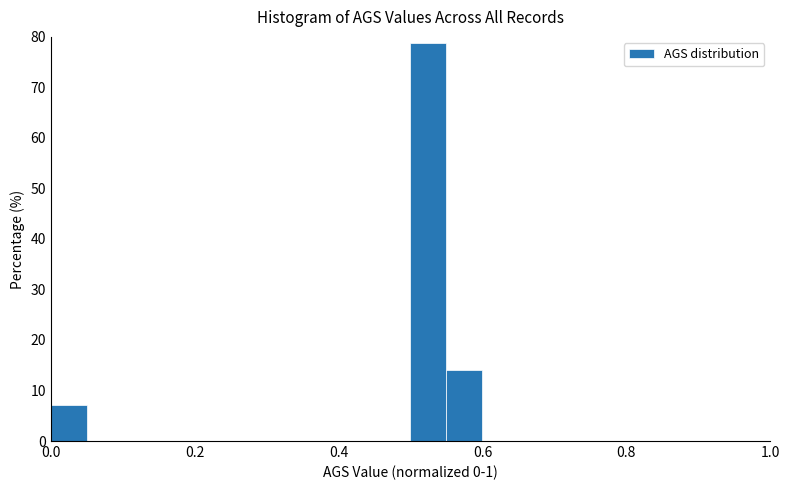

Read against the x-axis, roughly where is the centre of the tallest bar?

0.52